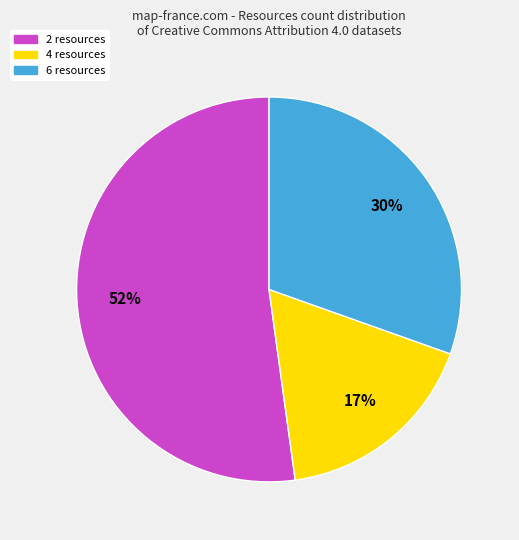

To the nearest percent, what is the difference between the largest and smallest slice percentages?

35%